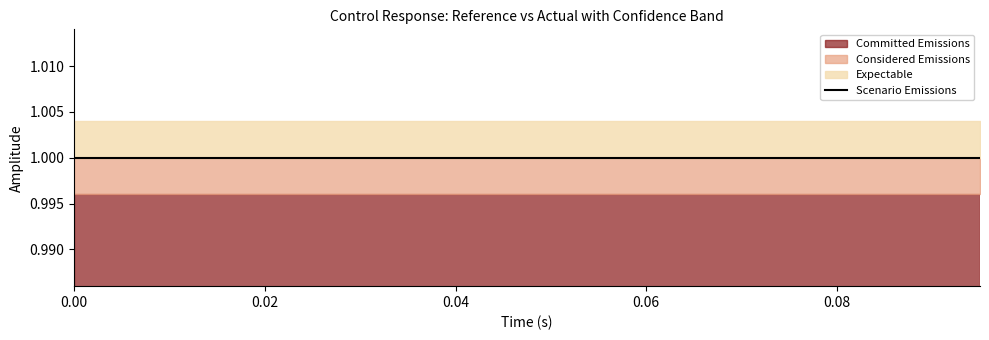

Reading left to right, transcribe all the data shown in this chart.

high: 0=1.0	1=1.0	2=1.0	3=1.0	4=1.0	5=1.0	6=1.0	7=1.0	8=1.0	9=1.0	10=1.0	11=1.0	12=1.0	13=1.0	14=1.0	15=1.0	16=1.0	17=1.0	18=1.0	19=1.0
actual: 0=1.0	1=1.0	2=1.0	3=1.0	4=1.0	5=1.0	6=1.0	7=1.0	8=1.0	9=1.0	10=1.0	11=1.0	12=1.0	13=1.0	14=1.0	15=1.0	16=1.0	17=1.0	18=1.0	19=1.0
low: 0=1.0	1=1.0	2=1.0	3=1.0	4=1.0	5=1.0	6=1.0	7=1.0	8=1.0	9=1.0	10=1.0	11=1.0	12=1.0	13=1.0	14=1.0	15=1.0	16=1.0	17=1.0	18=1.0	19=1.0
reference: 0=1.0	1=1.0	2=1.0	3=1.0	4=1.0	5=1.0	6=1.0	7=1.0	8=1.0	9=1.0	10=1.0	11=1.0	12=1.0	13=1.0	14=1.0	15=1.0	16=1.0	17=1.0	18=1.0	19=1.0
error: 0=0.0	1=0.0	2=0.0	3=0.0	4=0.0	5=0.0	6=0.0	7=0.0	8=0.0	9=0.0	10=0.0	11=0.0	12=0.0	13=0.0	14=0.0	15=0.0	16=0.0	17=0.0	18=0.0	19=0.0